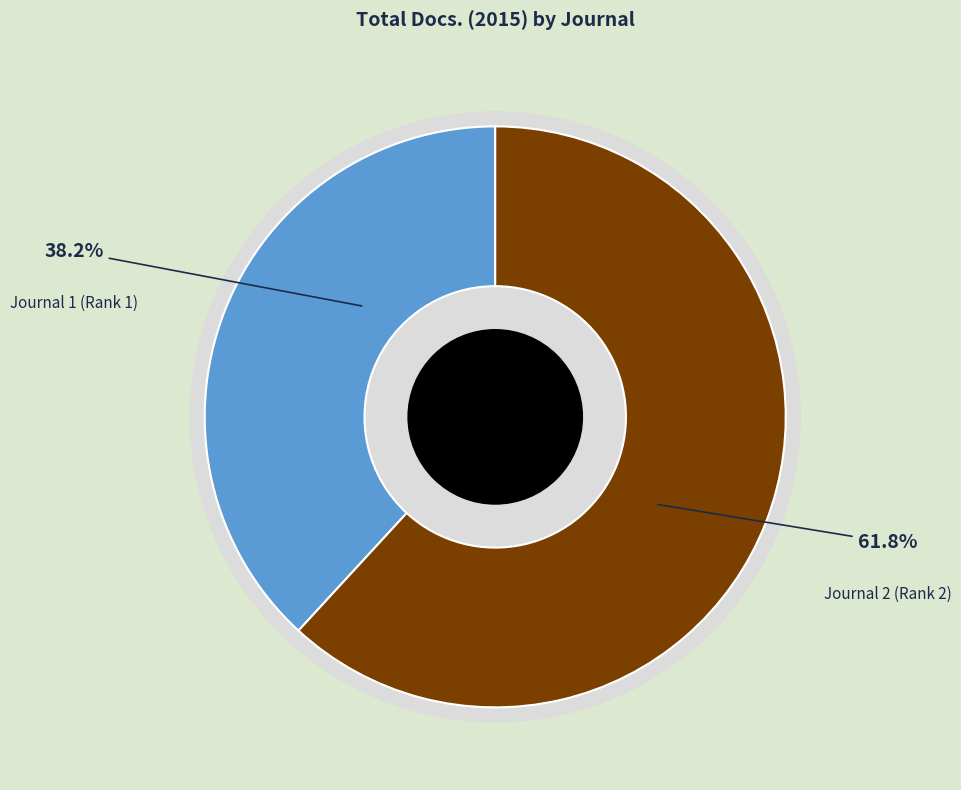

Does any single category account for the majority?

Yes